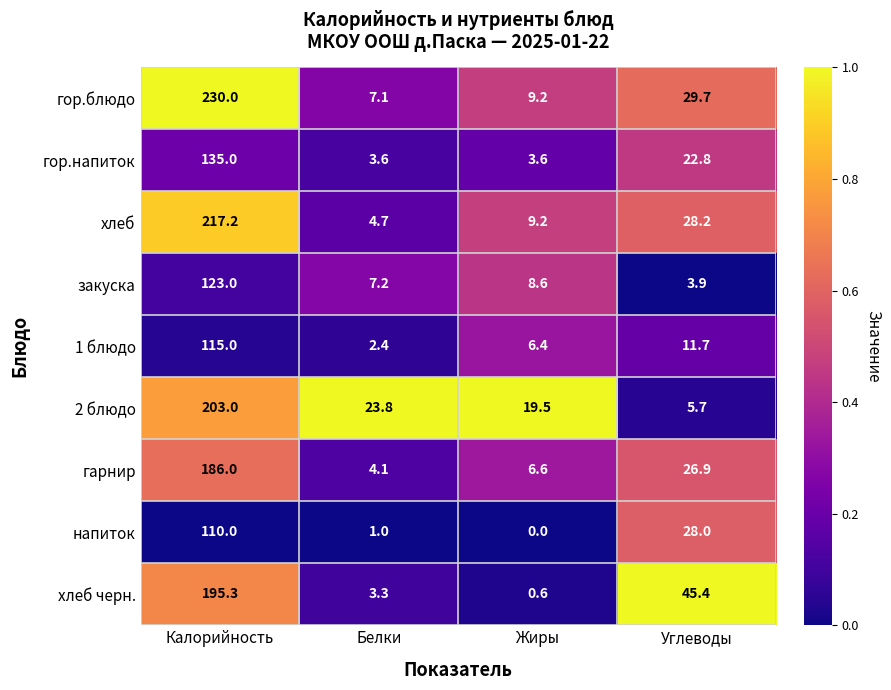

What is the average value of the 1 блюдо series?

33.9